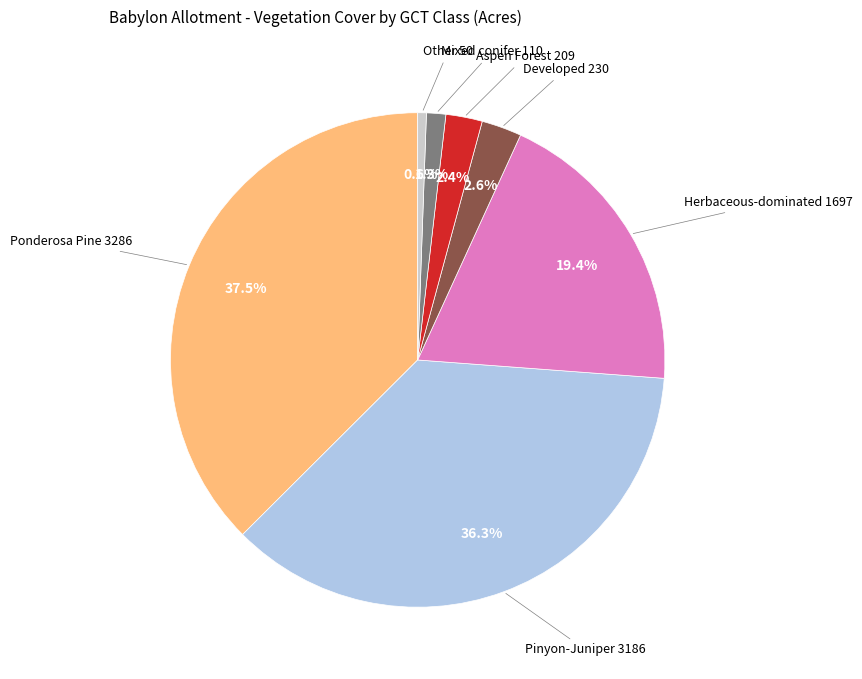

How many segments does this pie chart have?

7